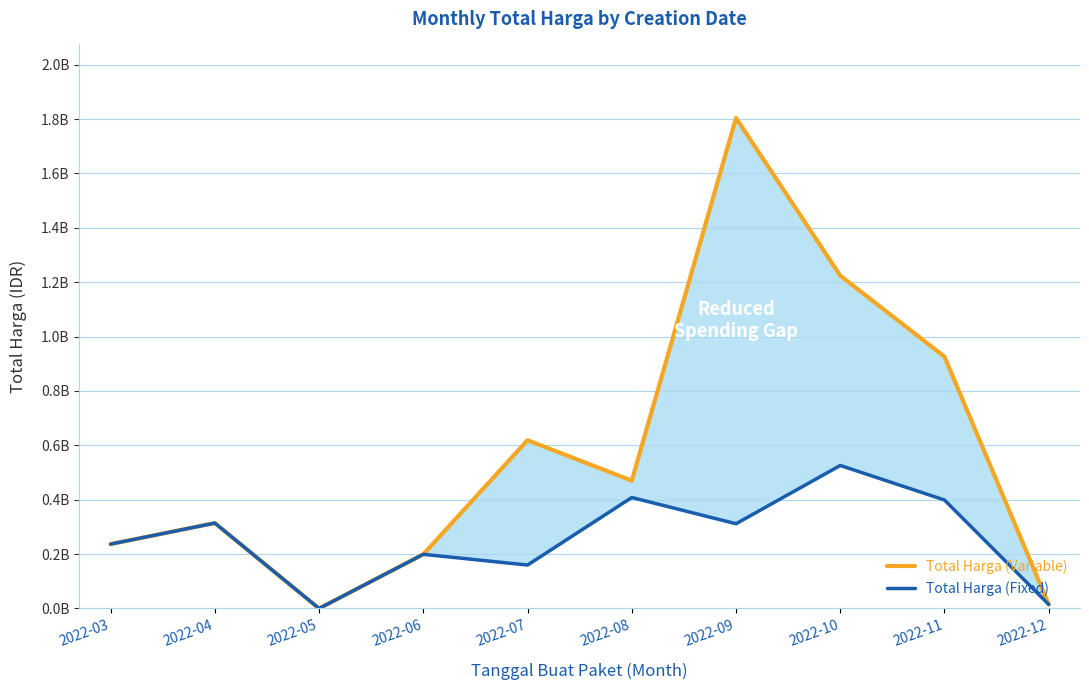

Reading right to left, transcribe all the data shown in this chart.

Total Harga (Variable): 14750000	925915000	1224082150	1803677000	470085000	618832000	199200000	0	314121780	236738740
Total Harga (Fixed): 14750000	398975000	525982000	311677000	408093000	159757000	199200000	0	314121780	236738740